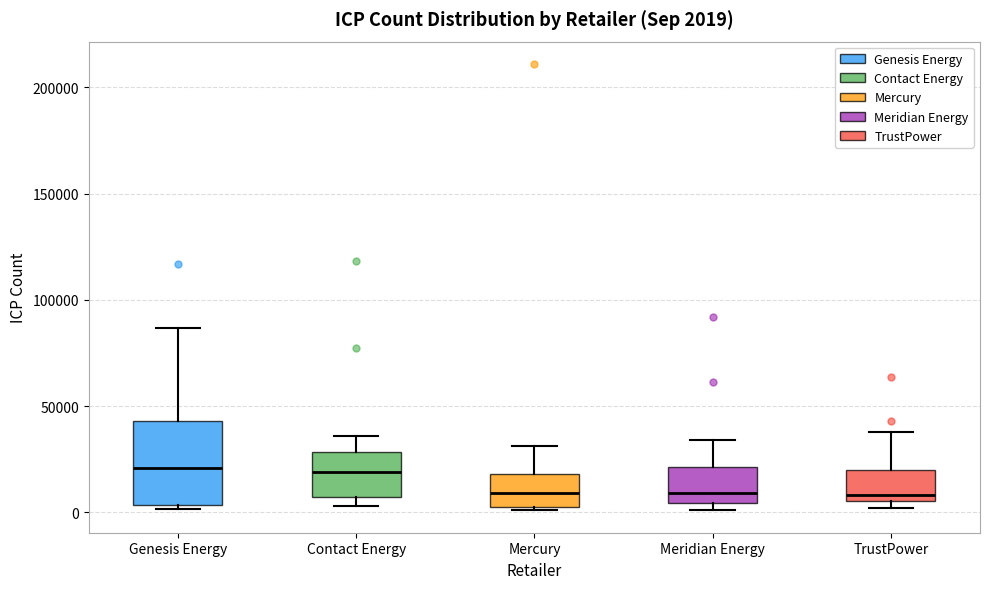

Comparing the boxes themselves (not the whiskers), which one is the tallest?

Genesis Energy